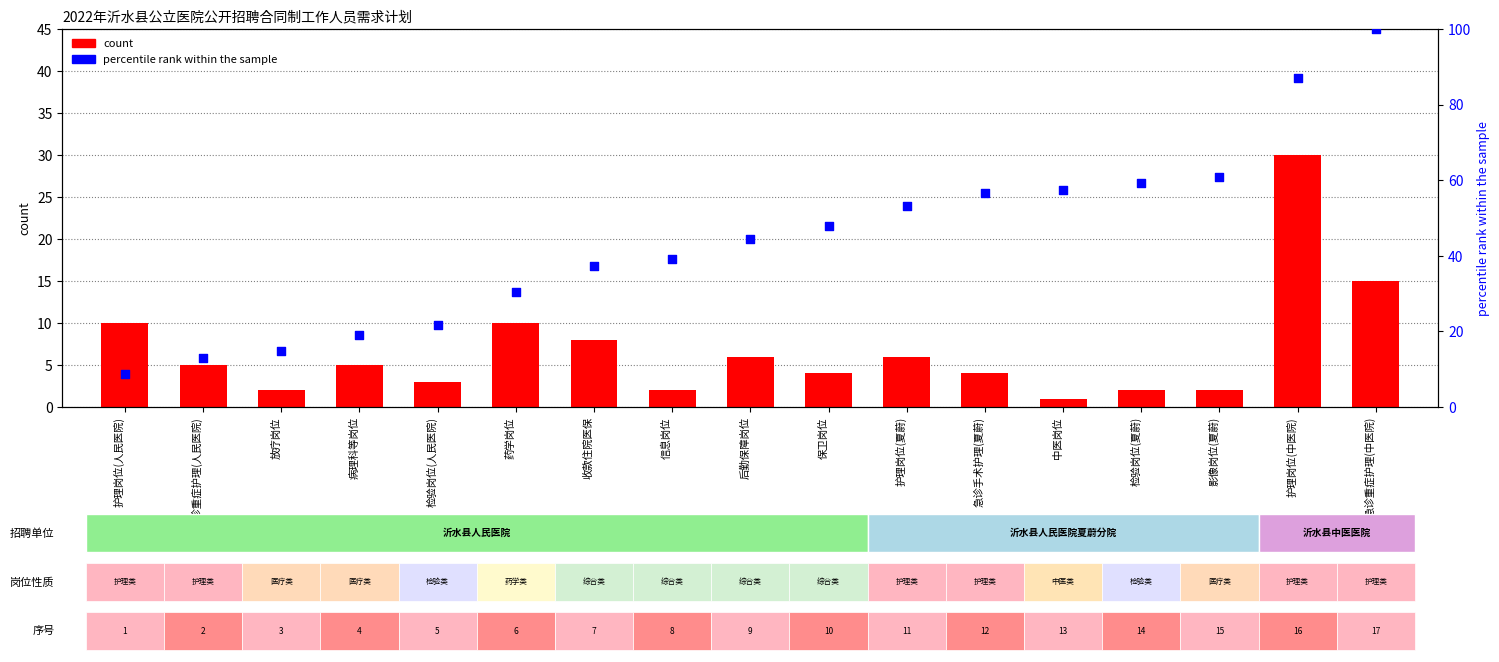

What are all the series names shown in the legend?

count, percentile rank within the sample